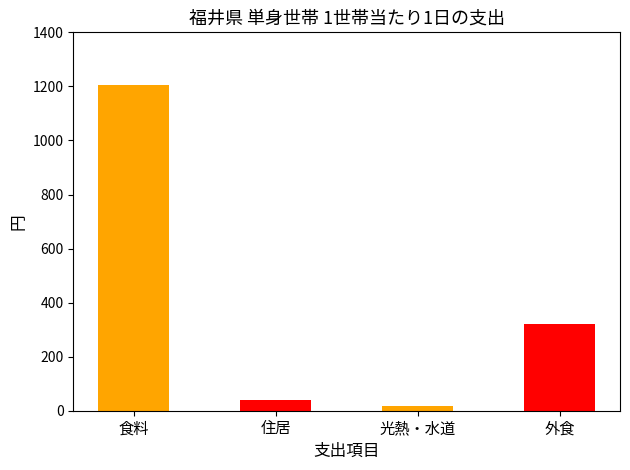

Reading left to right, list all the values displayed in this chart.

食料=1203.5	住居=39.4	光熱・水道=16.9	外食=322.6